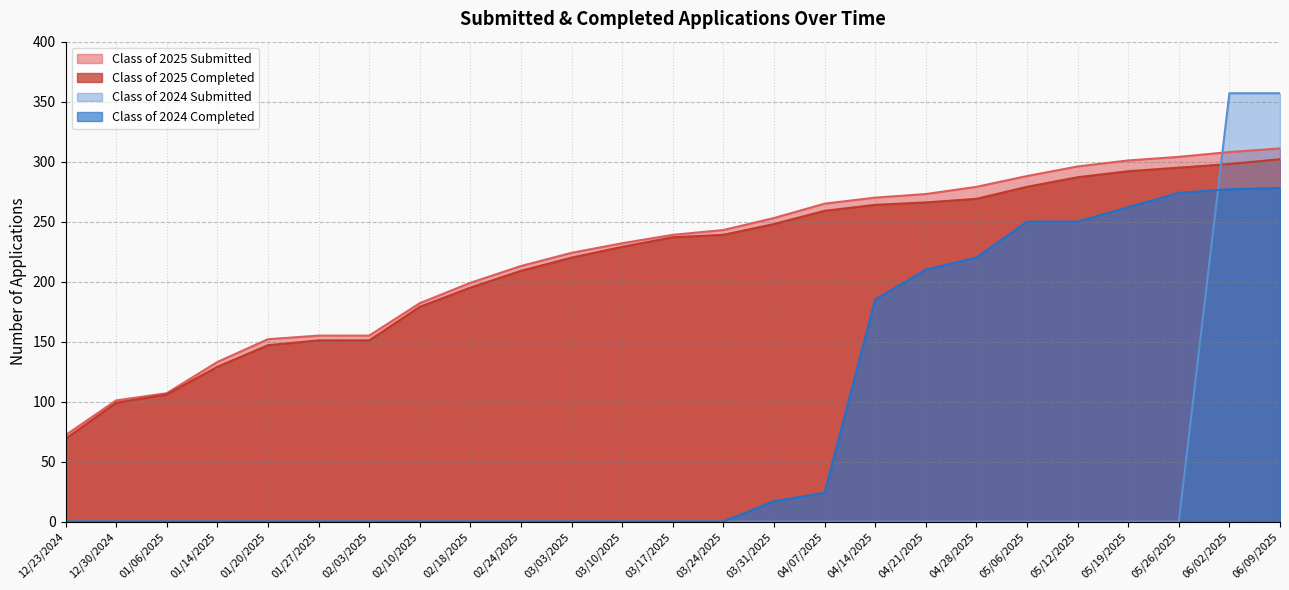

What value does the Class of 2024 Completed series have at 05/12/2025, to the nearest 50?

250